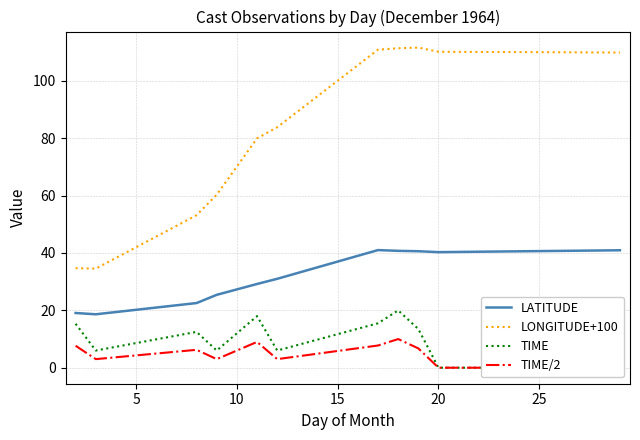

True or false: LONGITUDE+100 and LATITUDE cross at least once.

False